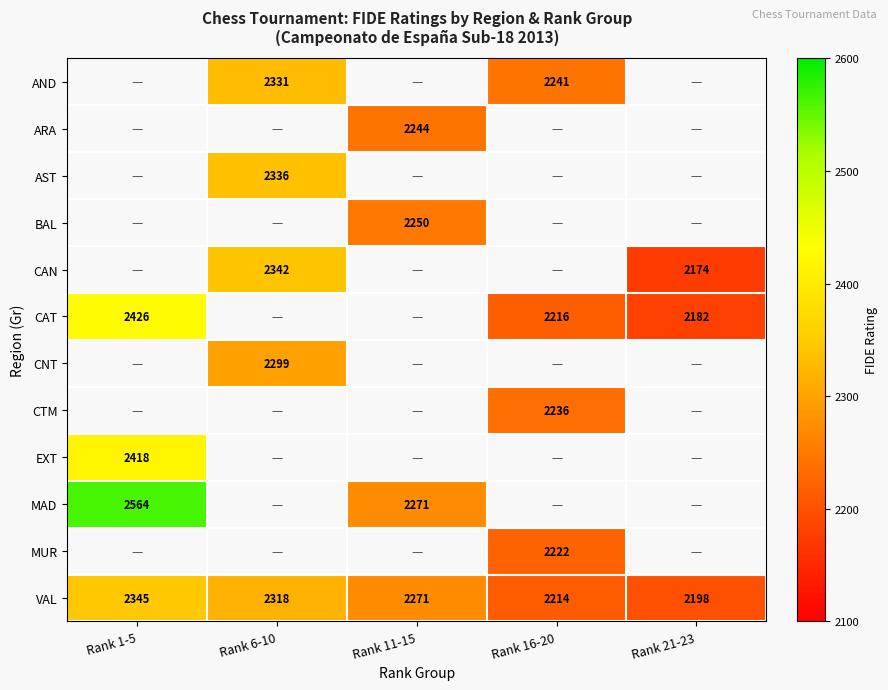

What is the minimum value shown in the chart?

2174.0